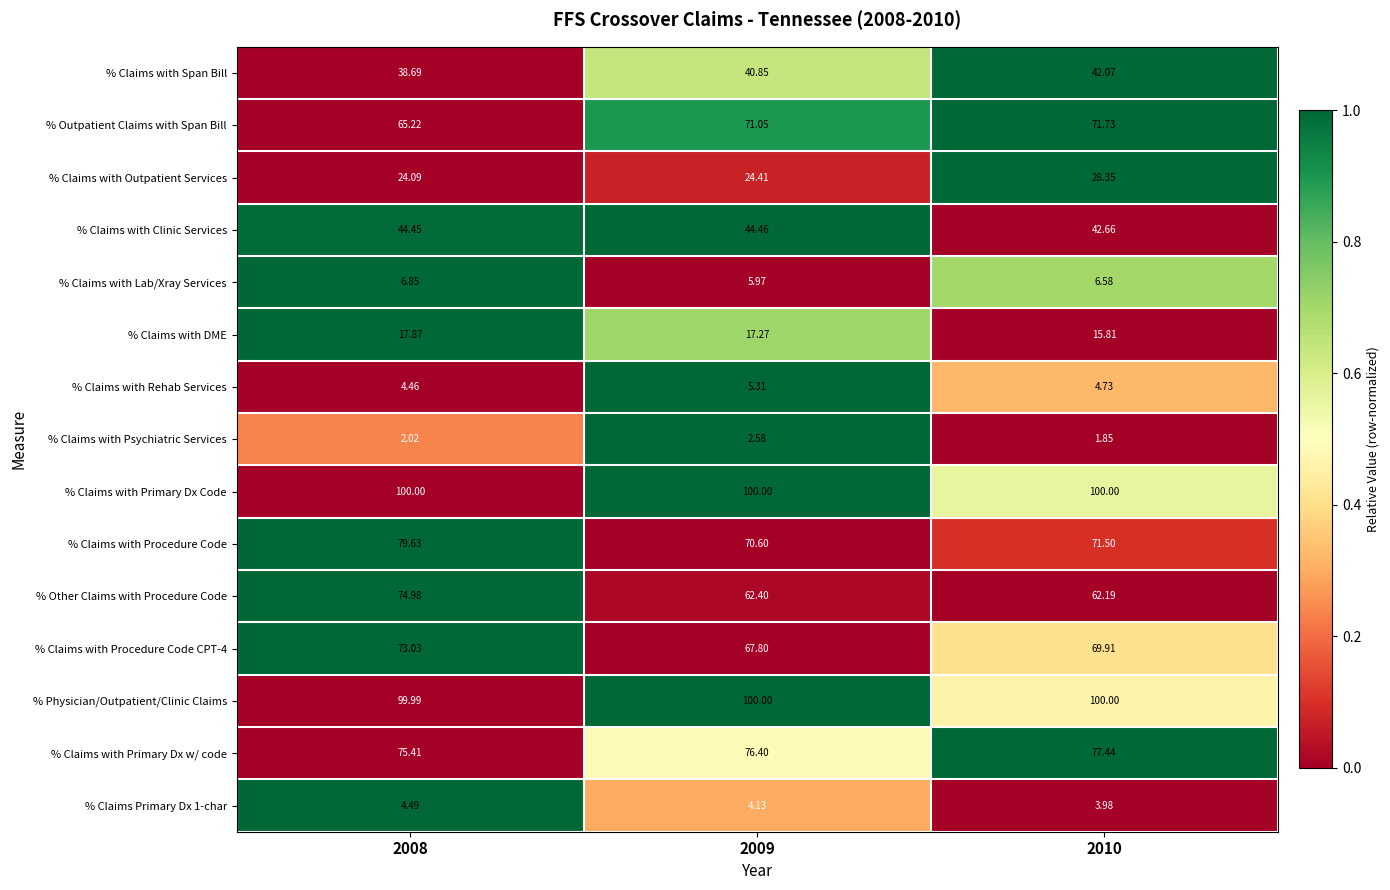

Which series has the widest spread of values?

% Other Claims with Procedure Code